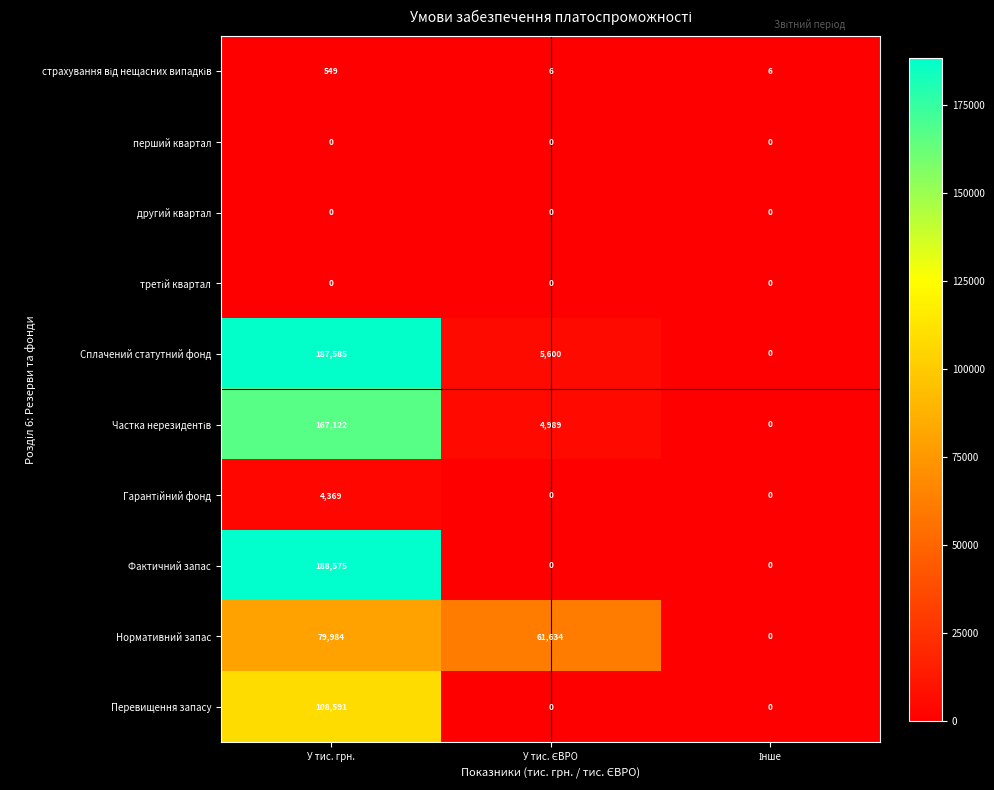

Which series has the largest total across all categories?

Сплачений статутний фонд